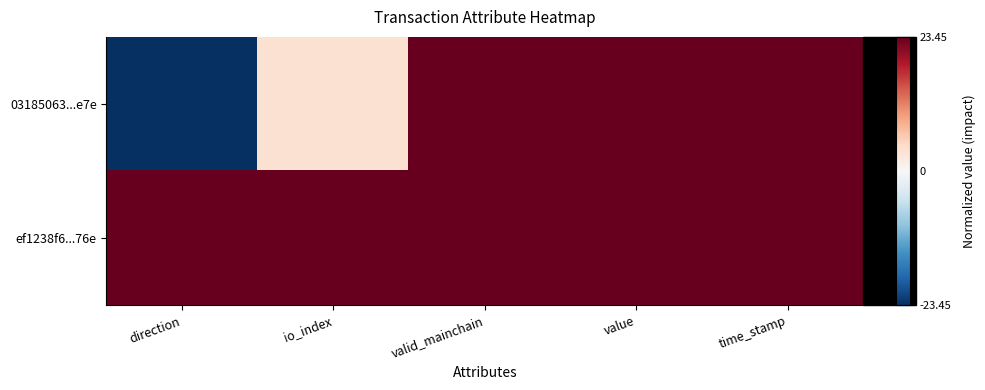

What is the maximum value shown in the chart?

23.4